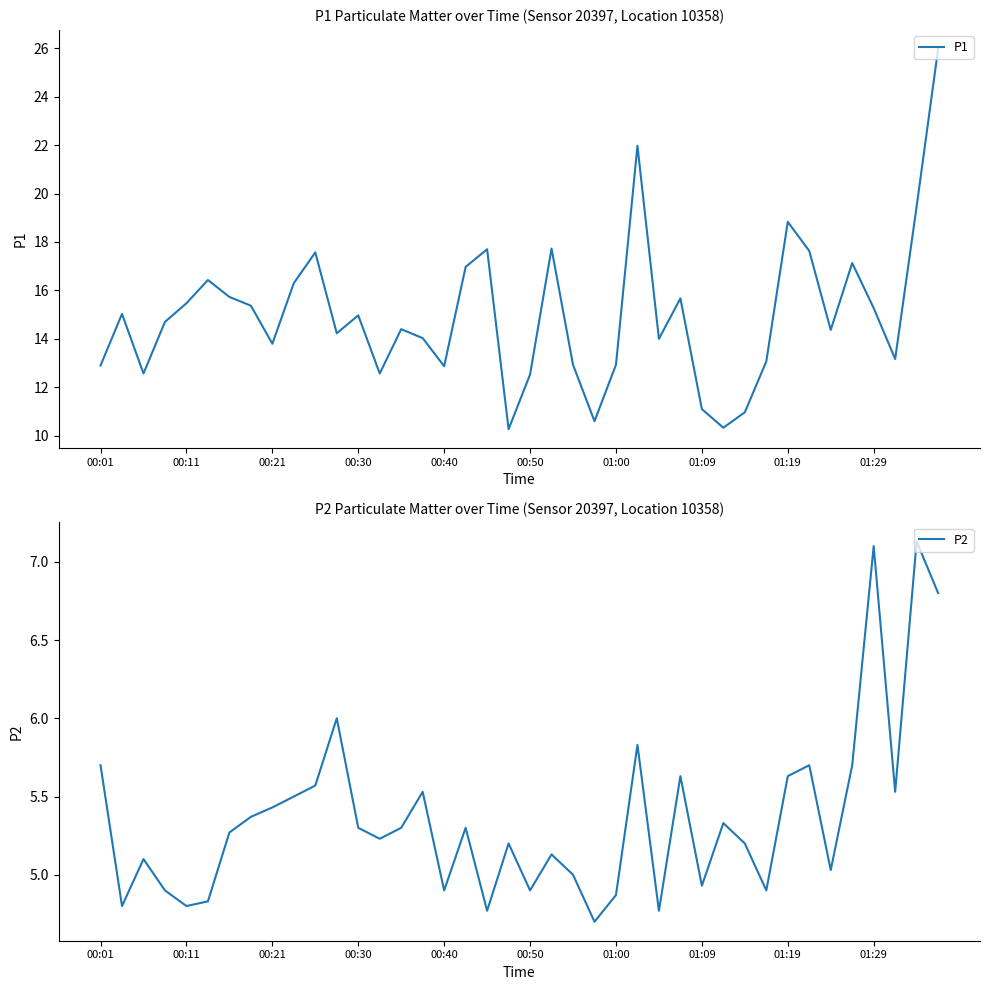

What is the lowest value of the P1 series?

10.3